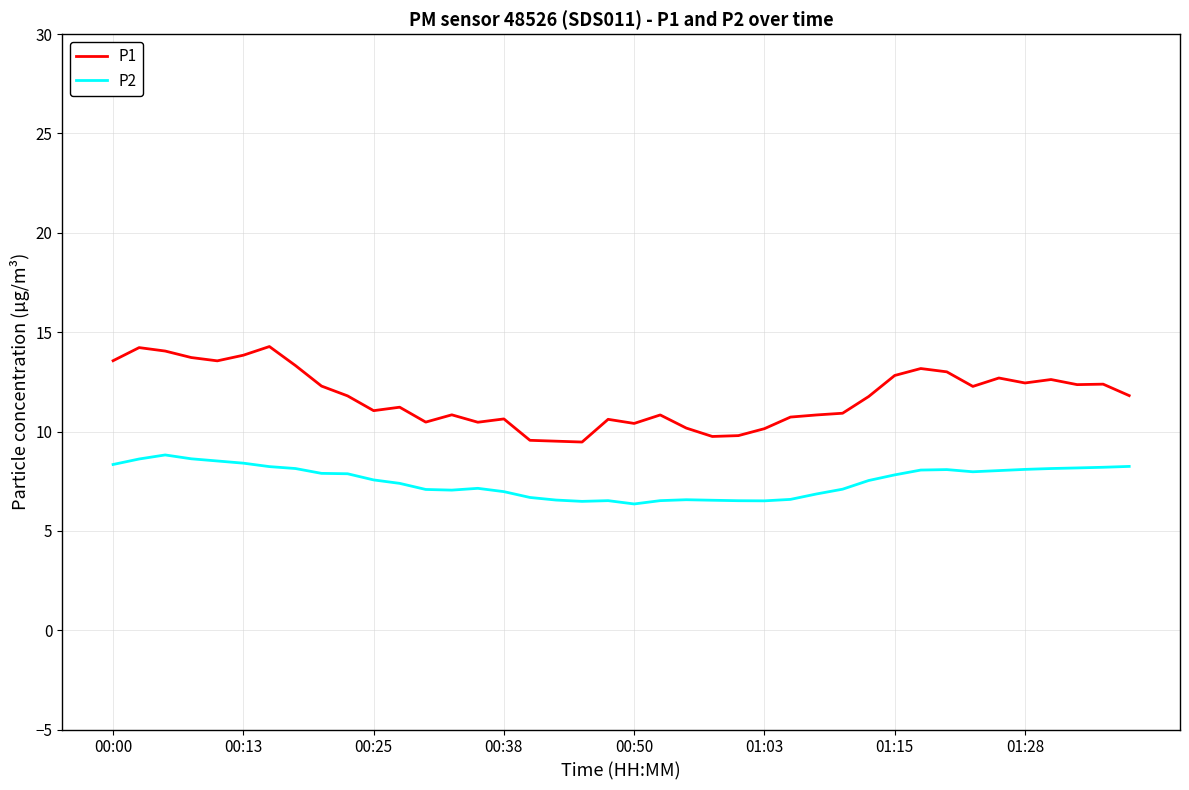

List the series in order of their overall mean, highest first.

P1, P2